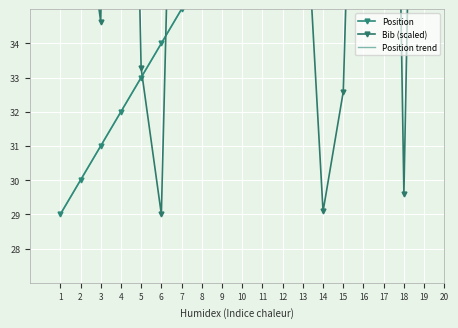

At which label does Position trend first exceed 39?

11